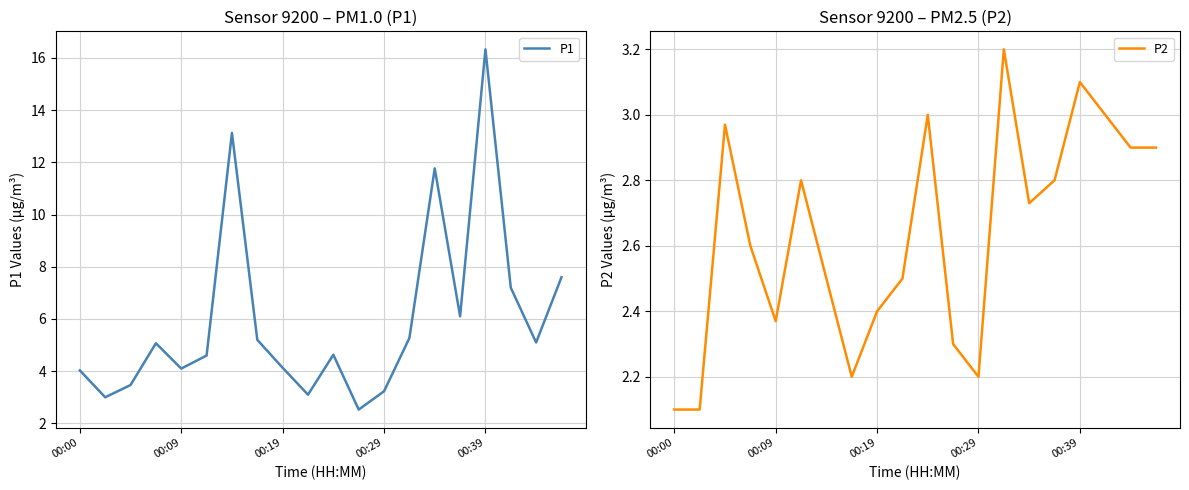

The value of P1 at 00:00 is 1.6. True or false?

False